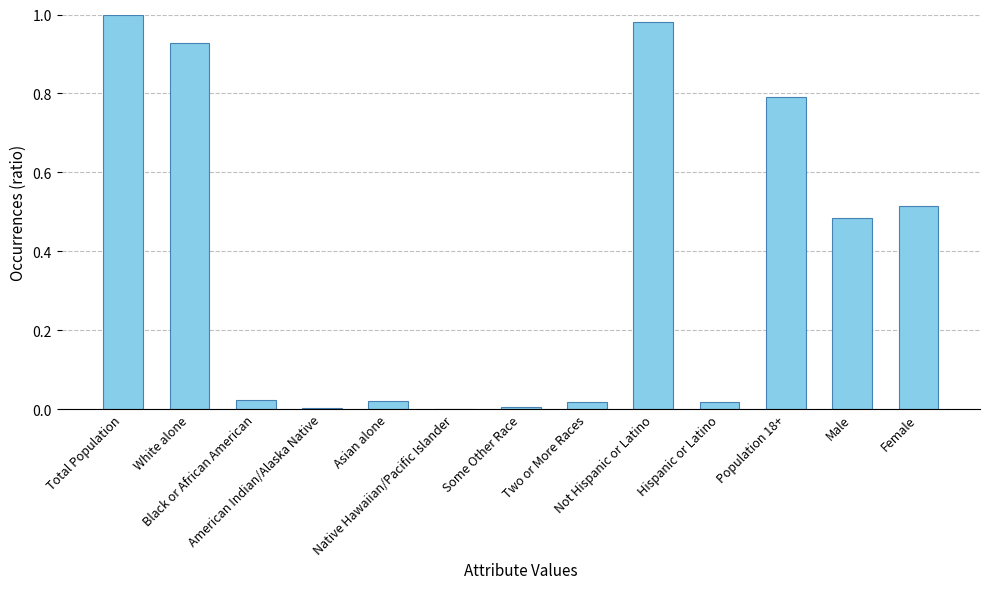

What is the sum of all values?

4.8